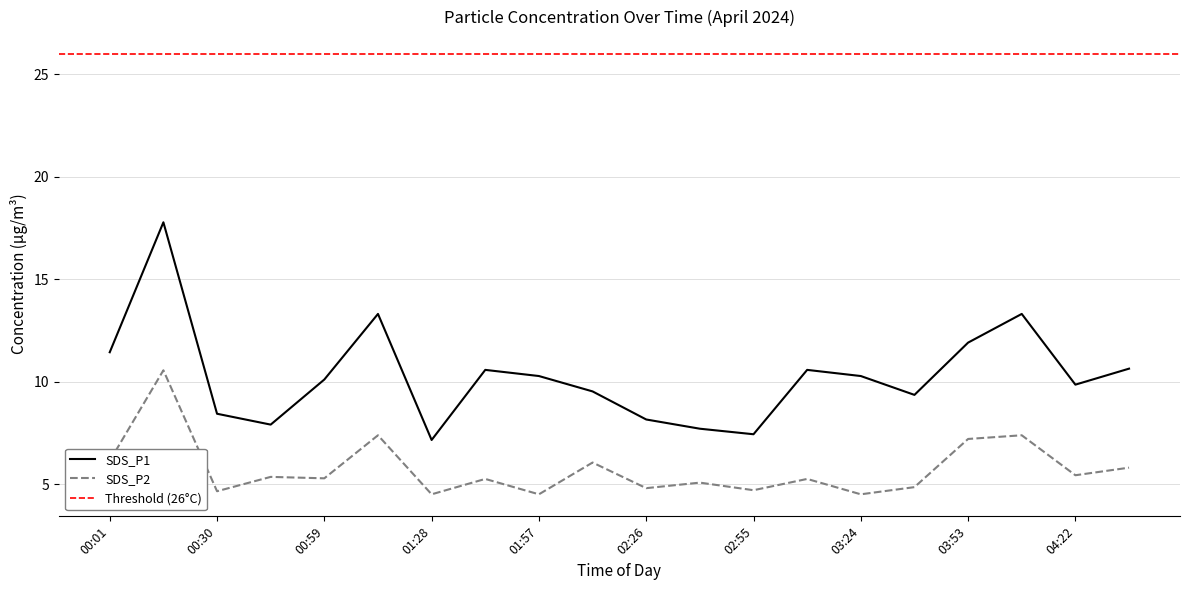

What is the sum of all SDS_P1 values?

205.6